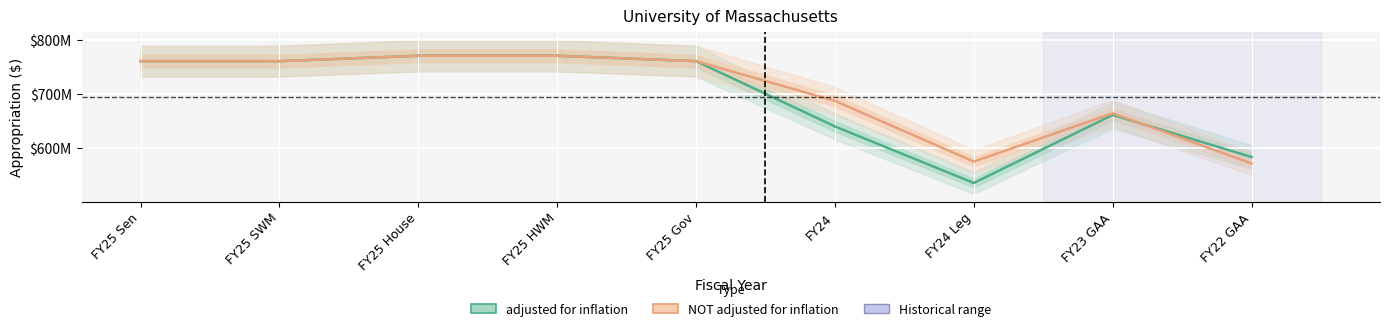

Reading right to left, what are all the values shown in this chart?

adjusted for inflation: FY22 GAA=583064283	FY23 GAA=661049701	FY24 Leg=534993089	FY24=639738164	FY25 Gov=760555874	FY25 HWM=770555874	FY25 House=770555874	FY25 SWM=760555874	FY25 Sen=760630874
NOT adjusted for inflation: FY22 GAA=571194919	FY23 GAA=664121000	FY24 Leg=574601930	FY24=687101930	FY25 Gov=760555874	FY25 HWM=770555874	FY25 House=770555874	FY25 SWM=760555874	FY25 Sen=760630874